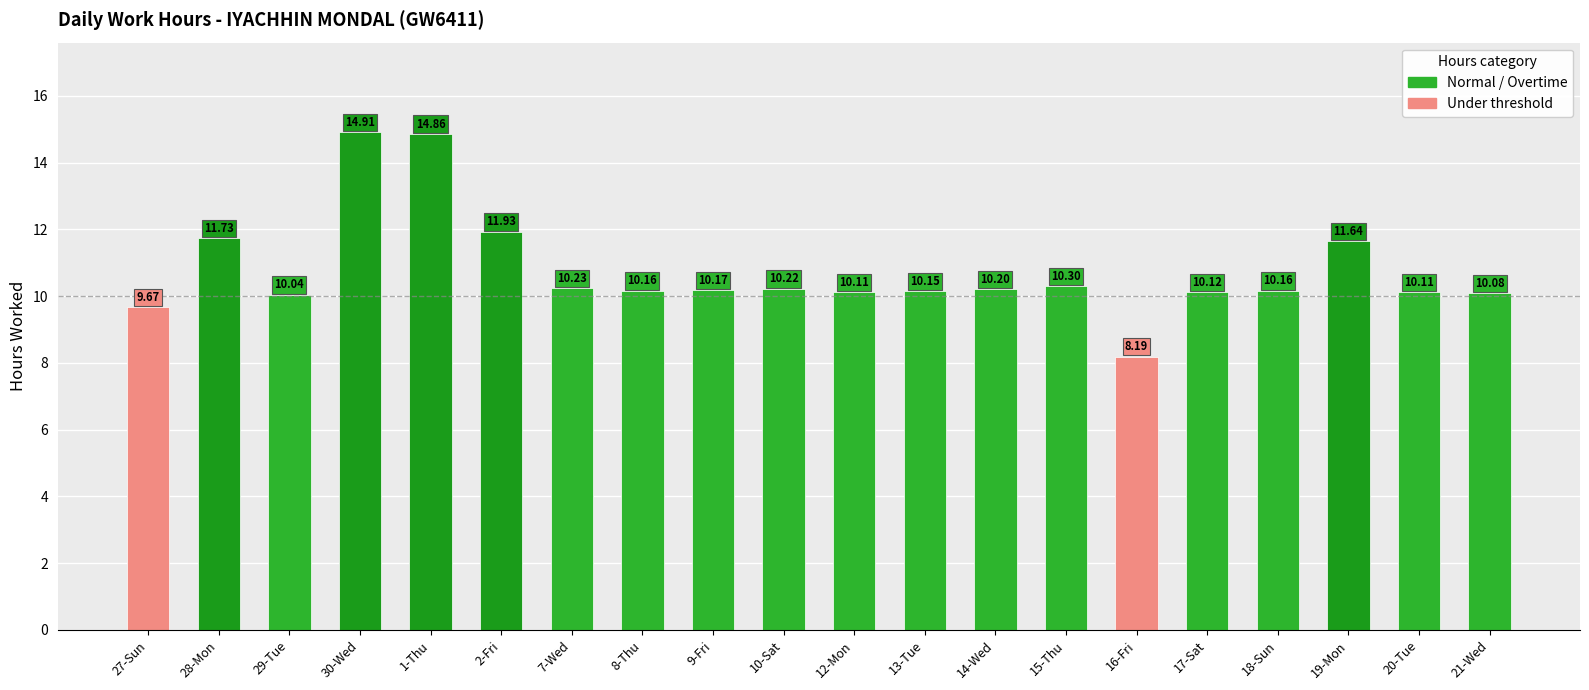

What is the average value?

10.7